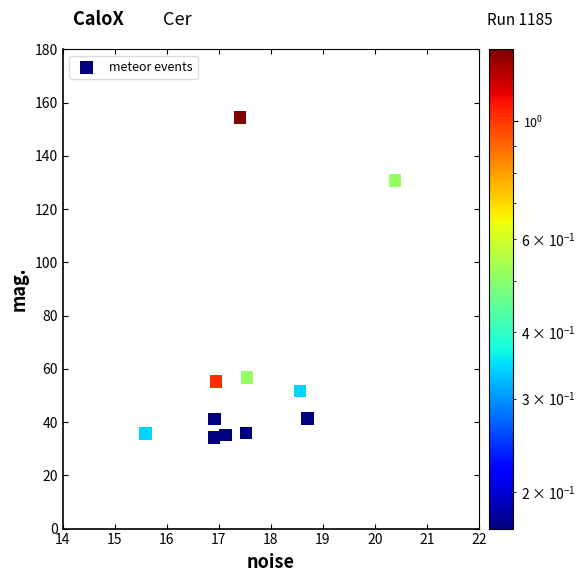

What is the average Y value?

61.1